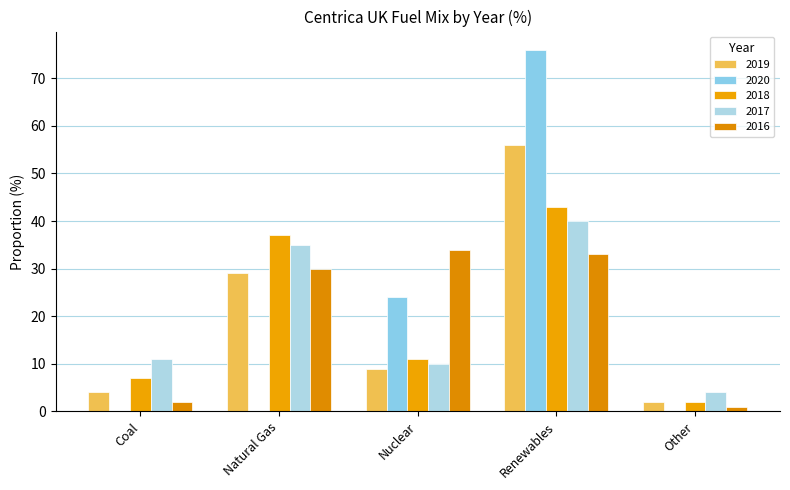

The value of 2017 at Other is 1. True or false?

False